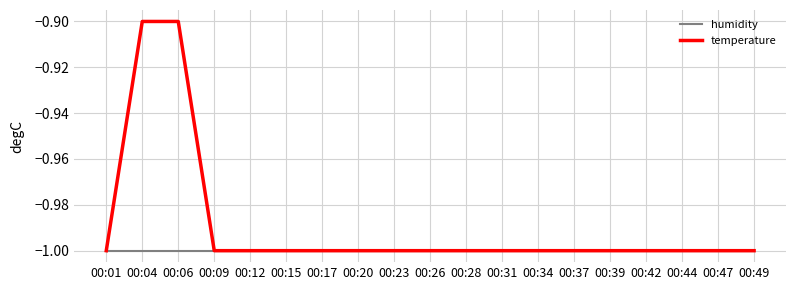

Reading left to right, extract all data points from this chart.

humidity: 00:01=-1.0	00:04=-1.0	00:06=-1.0	00:09=-1.0	00:12=-1.0	00:15=-1.0	00:17=-1.0	00:20=-1.0	00:23=-1.0	00:26=-1.0	00:28=-1.0	00:31=-1.0	00:34=-1.0	00:37=-1.0	00:39=-1.0	00:42=-1.0	00:44=-1.0	00:47=-1.0	00:49=-1.0
temperature: 00:01=-1.0	00:04=-0.9	00:06=-0.9	00:09=-1.0	00:12=-1.0	00:15=-1.0	00:17=-1.0	00:20=-1.0	00:23=-1.0	00:26=-1.0	00:28=-1.0	00:31=-1.0	00:34=-1.0	00:37=-1.0	00:39=-1.0	00:42=-1.0	00:44=-1.0	00:47=-1.0	00:49=-1.0